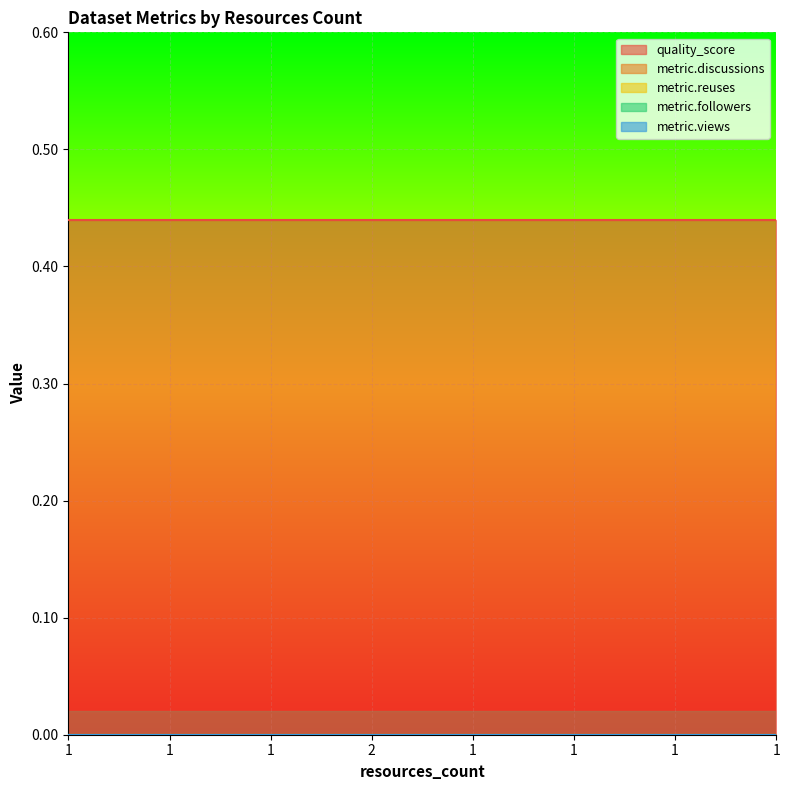

What is the label of the 8th point from the right?

1